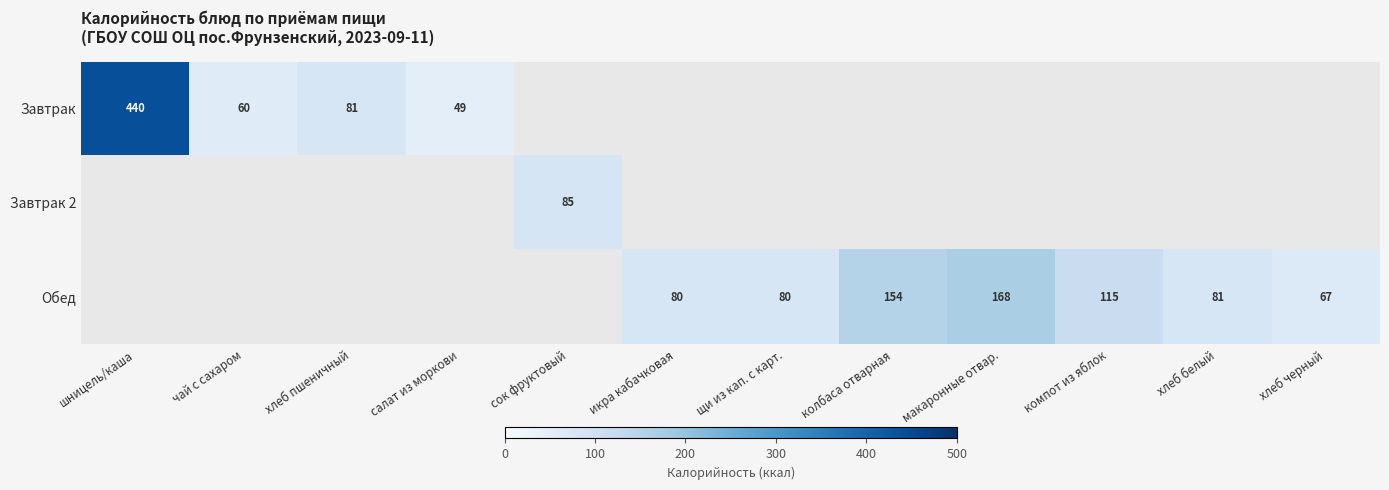

The value of Обед at икра кабачковая is 80. True or false?

True